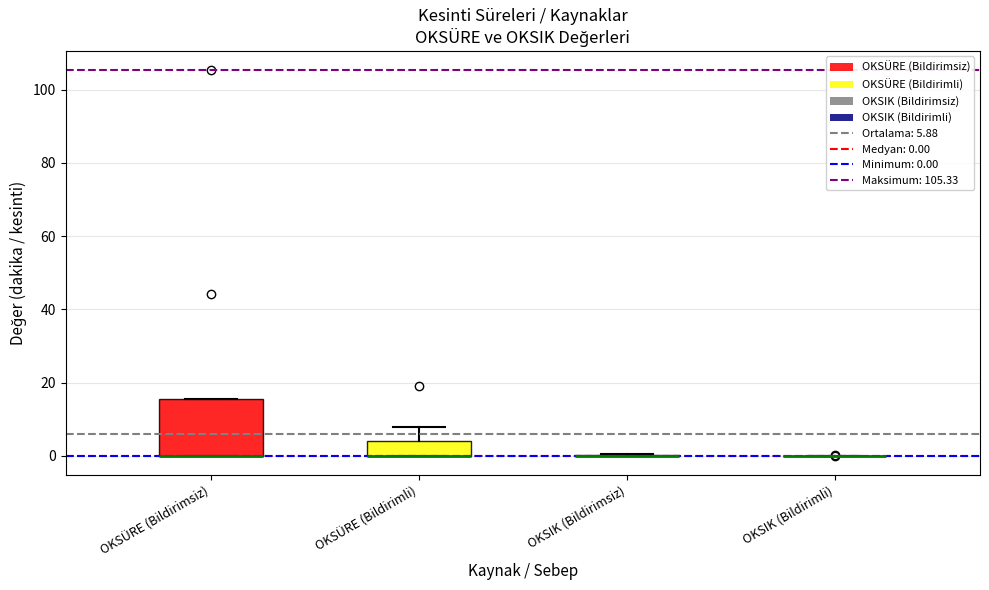

Reading left to right, transcribe this box plot: for each box, give where its median line is, the range the box spans, and where its two whiskers end, as read against the y-axis. The values are not printed on the chart, so give them approximately, as read against the axis.

OKSÜRE (Bildirimsiz): median 0 (drawn on the box's lower edge), box 0 to 16, whiskers 0 to 16
OKSÜRE (Bildirimli): median 0 (drawn on the box's lower edge), box 0 to 4, whiskers 0 to 8
OKSIK (Bildirimsiz): box collapsed to a line at 0, whiskers 0 to 0
OKSIK (Bildirimli): box collapsed to a line at 0, whiskers 0 to 0